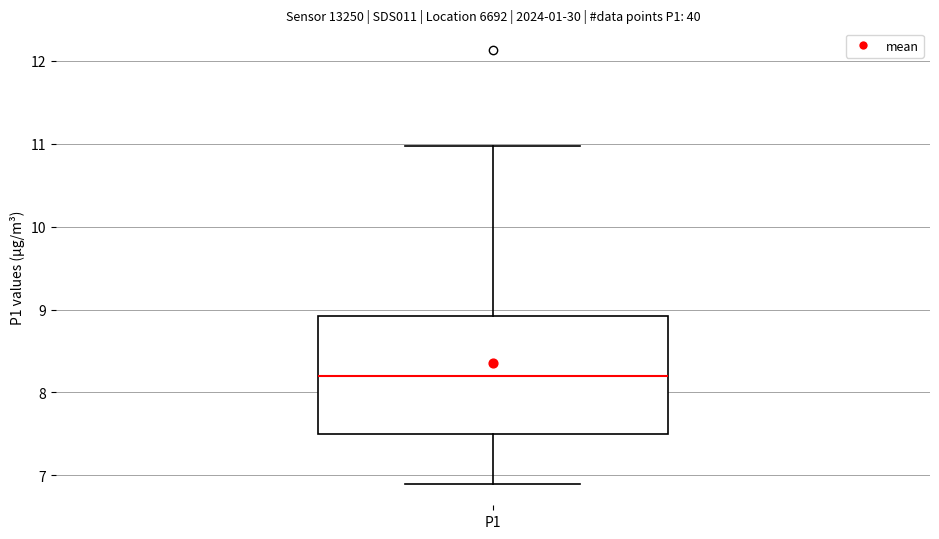

Read this box plot against the y-axis: the position of the median line, the range covered by the box, and the ends of both whiskers. The values are not printed on the chart, so give them approximately, as read against the axis.

median 8.2, box 7.5 to 8.9, whiskers 6.9 to 11.0